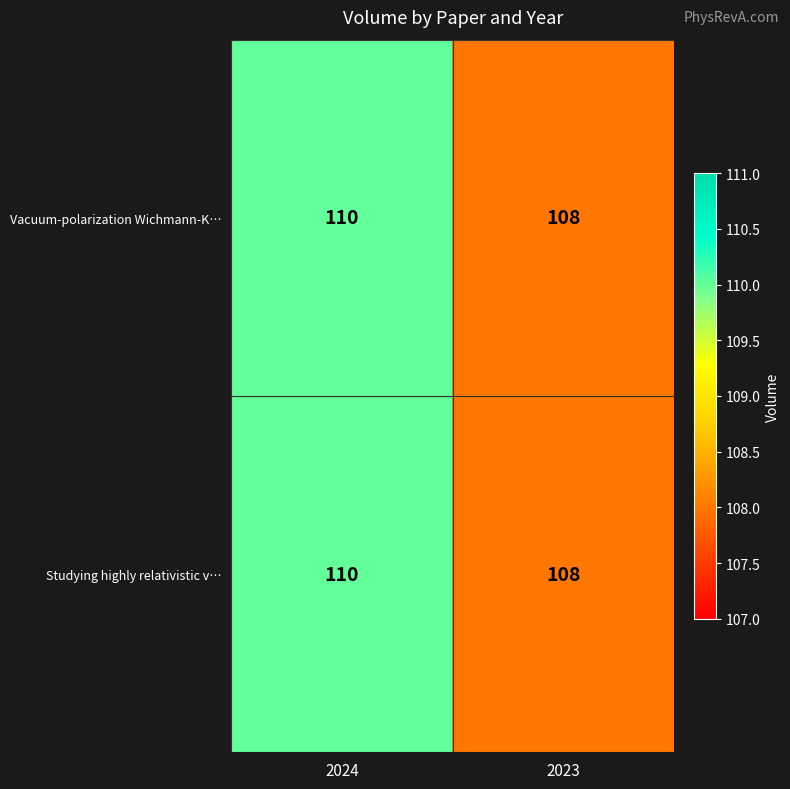

Reading left to right, extract all data points from this chart.

Vacuum-polarization Wichmann-K…: 110	108
Studying highly relativistic v…: 110	108